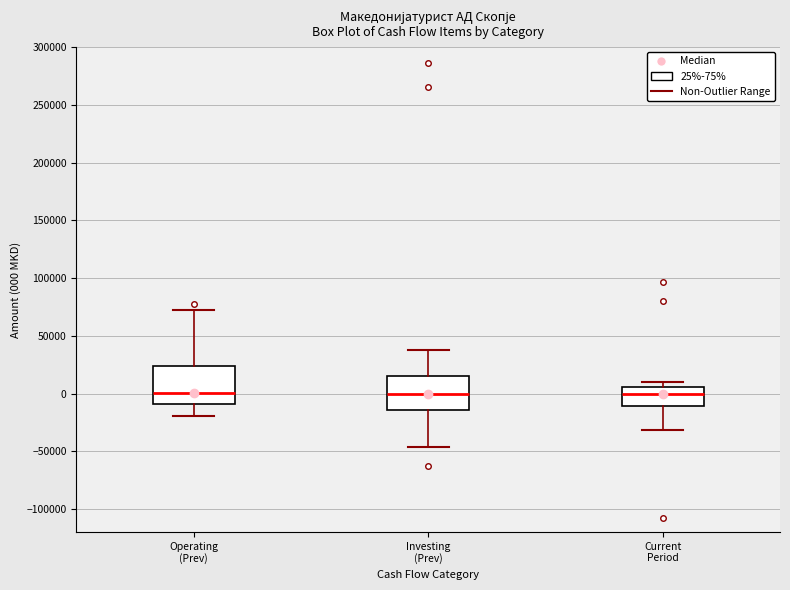

Reading left to right, transcribe this box plot: for each box, give where its median line is, the range the box spans, and where its two whiskers end, as read against the y-axis. The values are not printed on the chart, so give them approximately, as read against the axis.

Operating (Prev): median 0, box -10000 to 25000, whiskers -20000 to 70000
Investing (Prev): median 0, box -15000 to 15000, whiskers -45000 to 40000
Current Period: median 0, box -10000 to 5000, whiskers -30000 to 10000